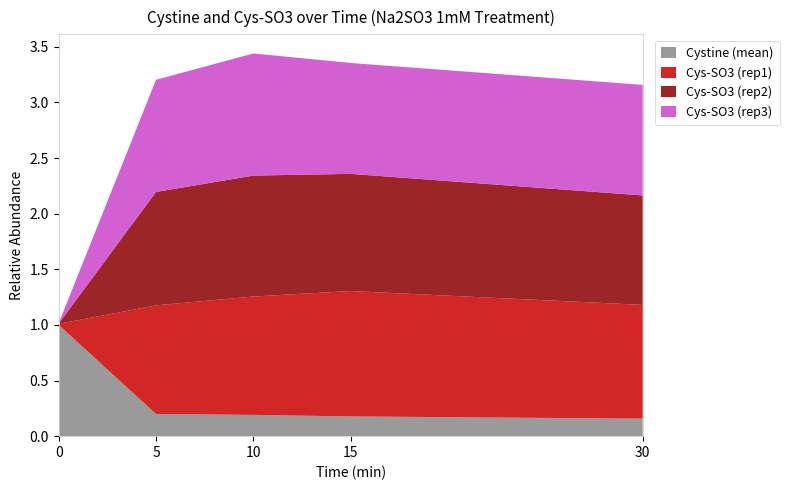

Reading left to right, extract all data points from this chart.

Cystine (mean): 0=1.0	5=0.2	10=0.2	15=0.2	30=0.2
Cys-SO3 (rep1): 0=0.0	5=1.0	10=1.1	15=1.1	30=1.0
Cys-SO3 (rep2): 0=0.0	5=1.0	10=1.1	15=1.1	30=1.0
Cys-SO3 (rep3): 0=0.0	5=1.0	10=1.1	15=1.0	30=1.0